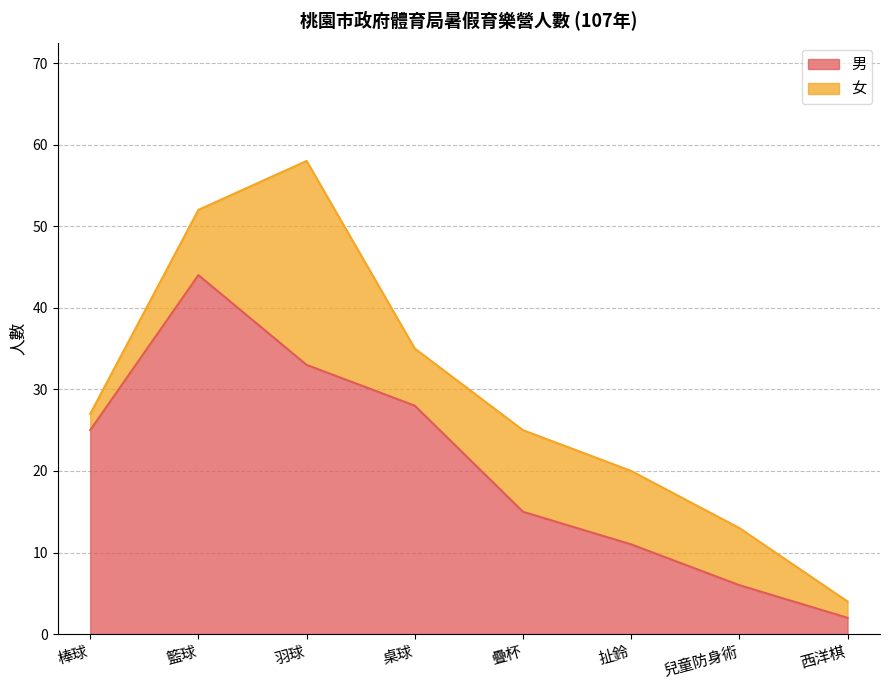

At which category does the chart reach its minimum across all series?

西洋棋